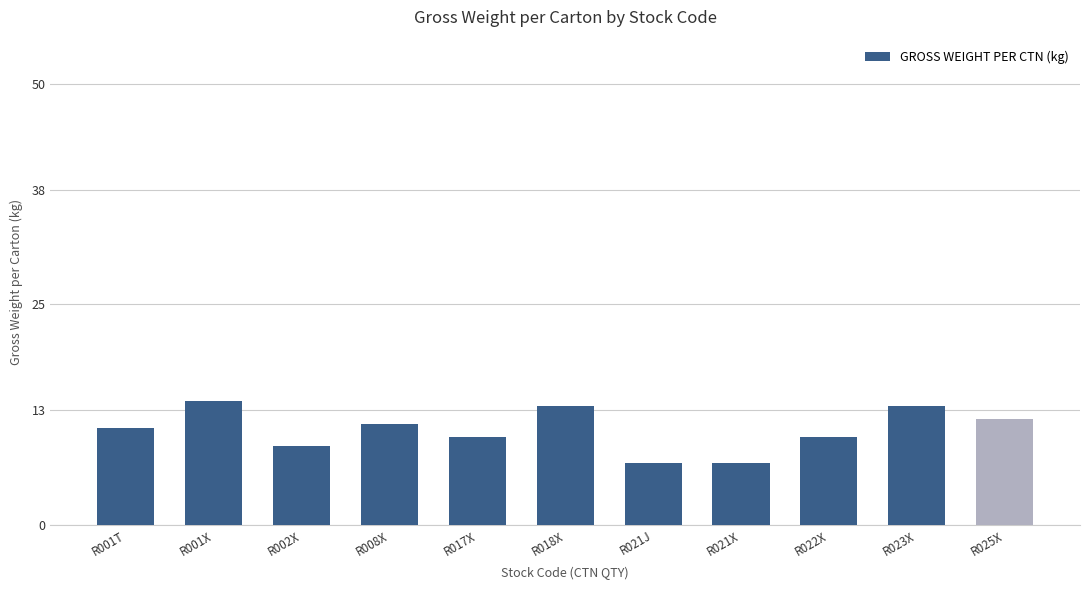

What is the maximum value shown in the chart?

14.0